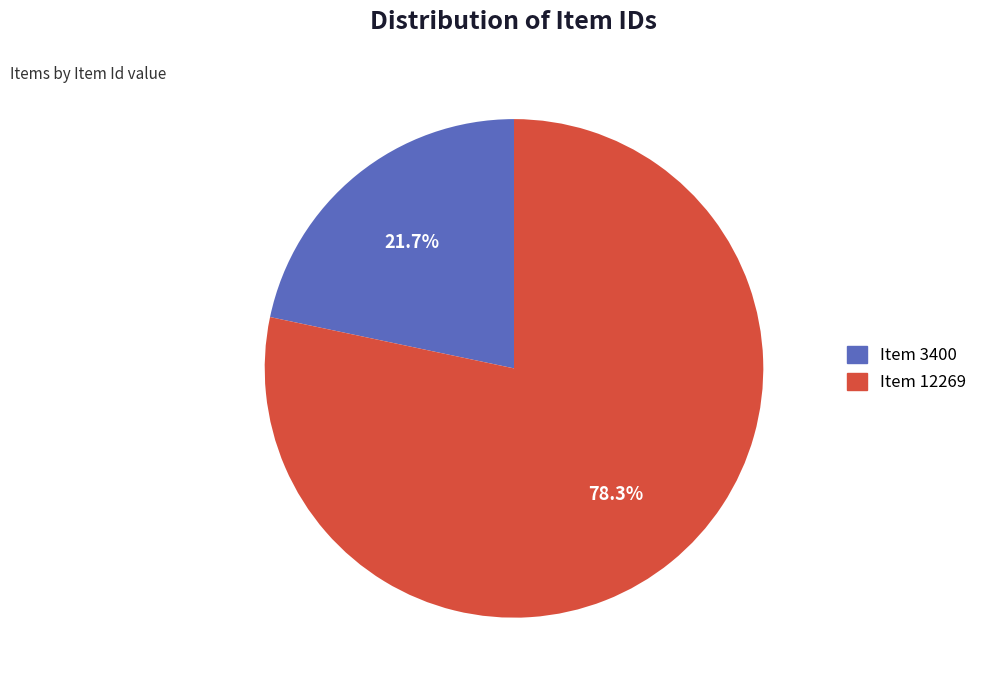

To the nearest percent, what is the average slice percentage?

50%